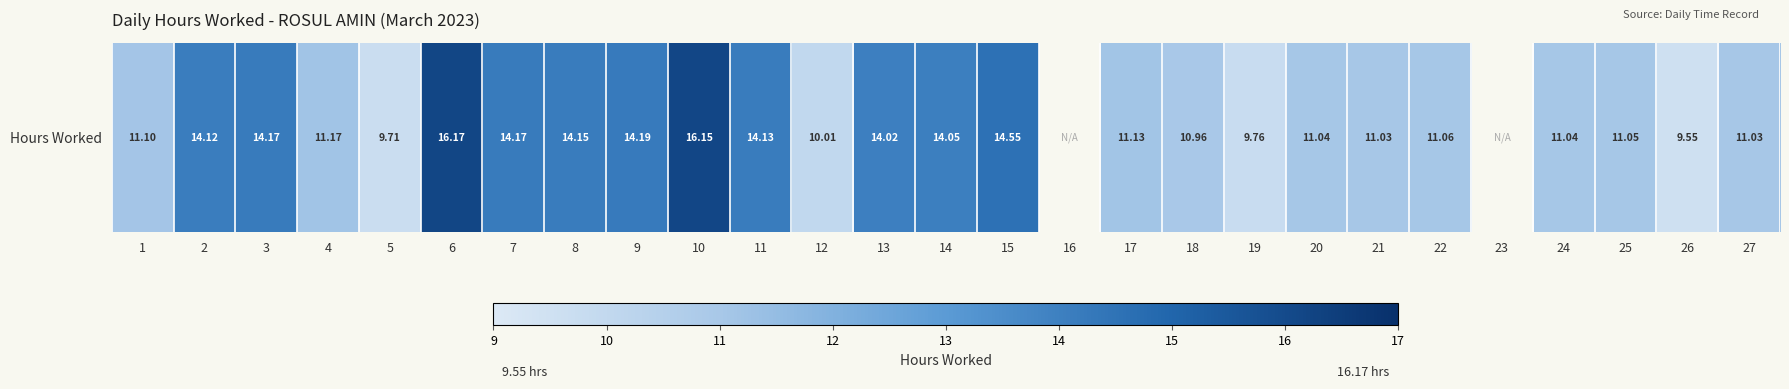

The chart shows a value of 19.0 at 25. True or false?

False